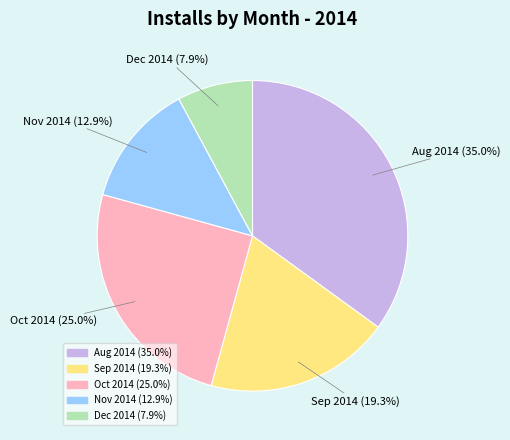

Is there a majority slice in this chart?

No